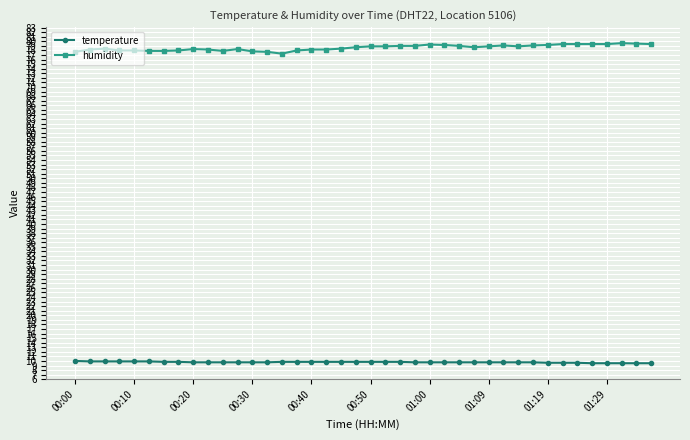

List the series in order of their overall mean, lowest first.

temperature, humidity